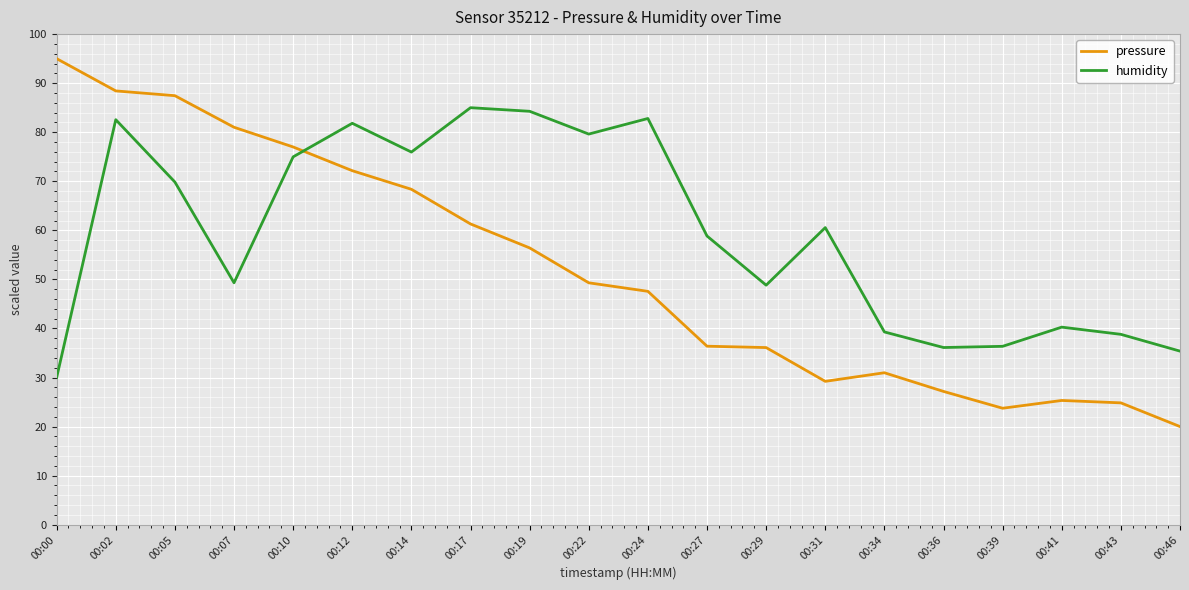

Is the value of humidity at 00:27 greater than the value of pressure at 00:43?

Yes